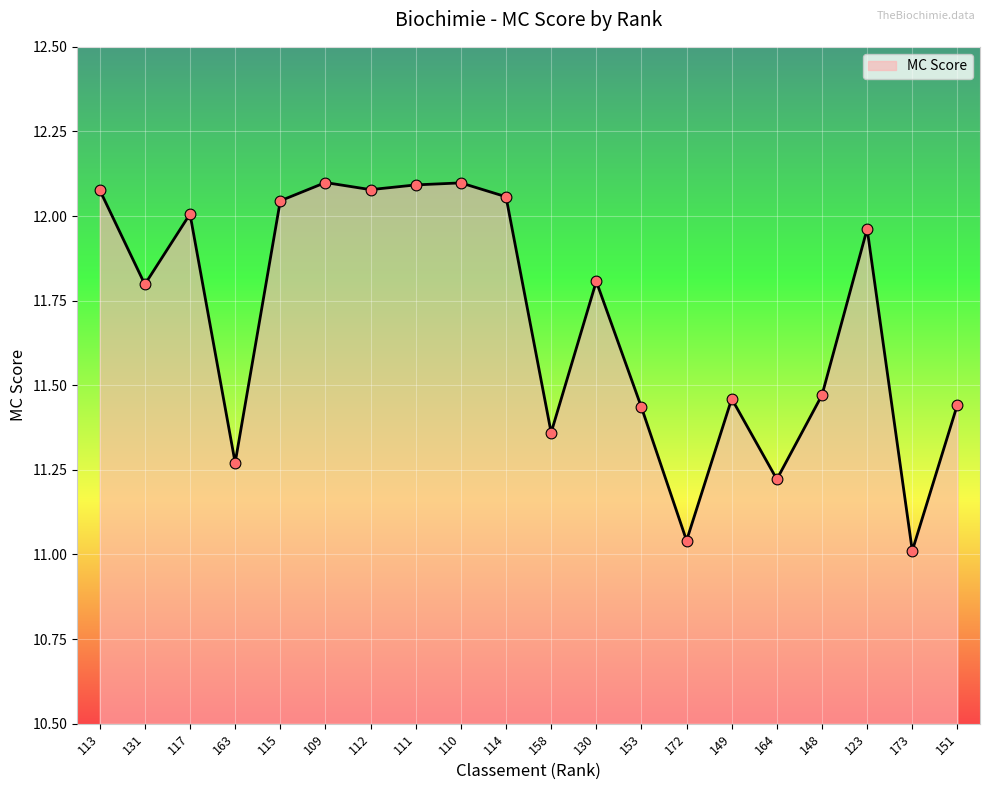

What is the change in value from 113 to 131?

-0.3